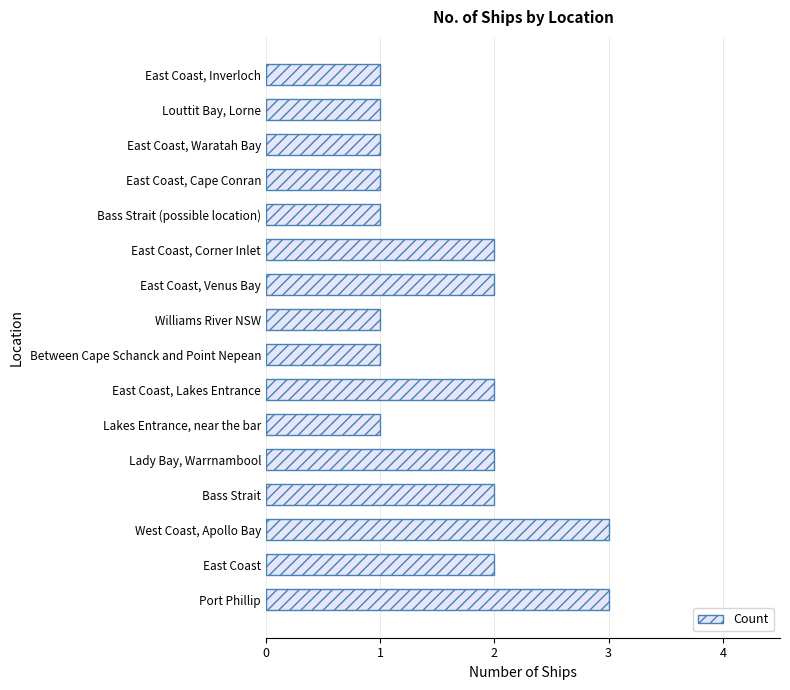

What is the maximum value shown in the chart?

3